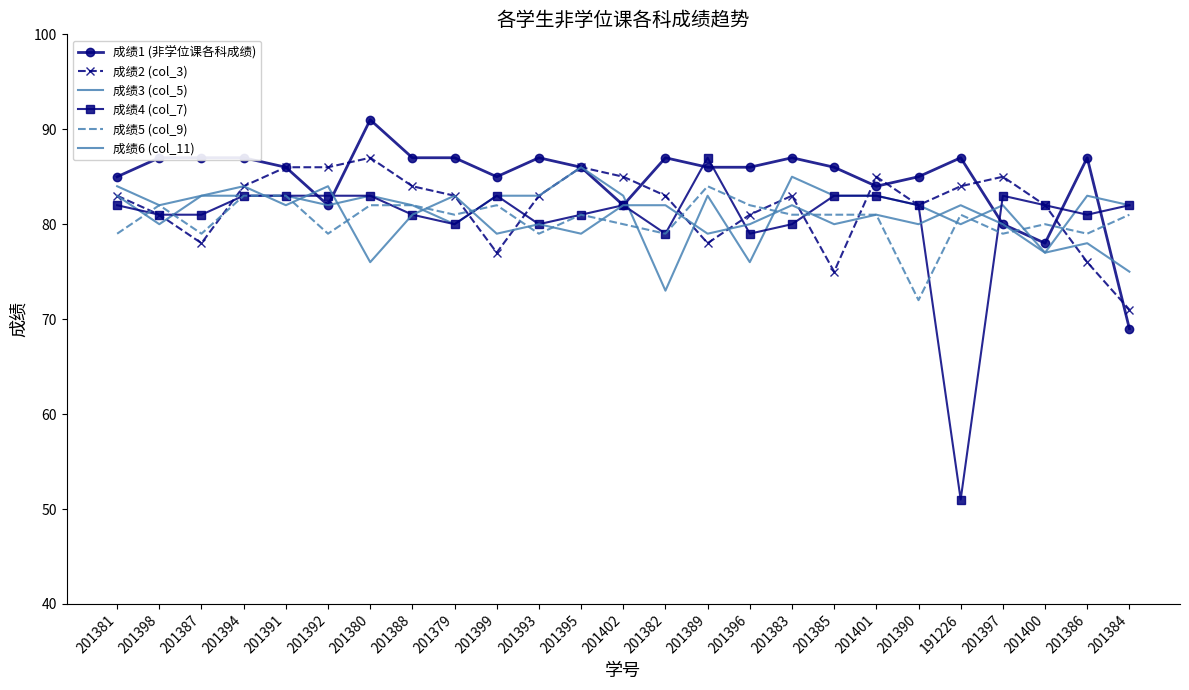

Which series has the largest total across all categories?

成绩1 (非学位课各科成绩)